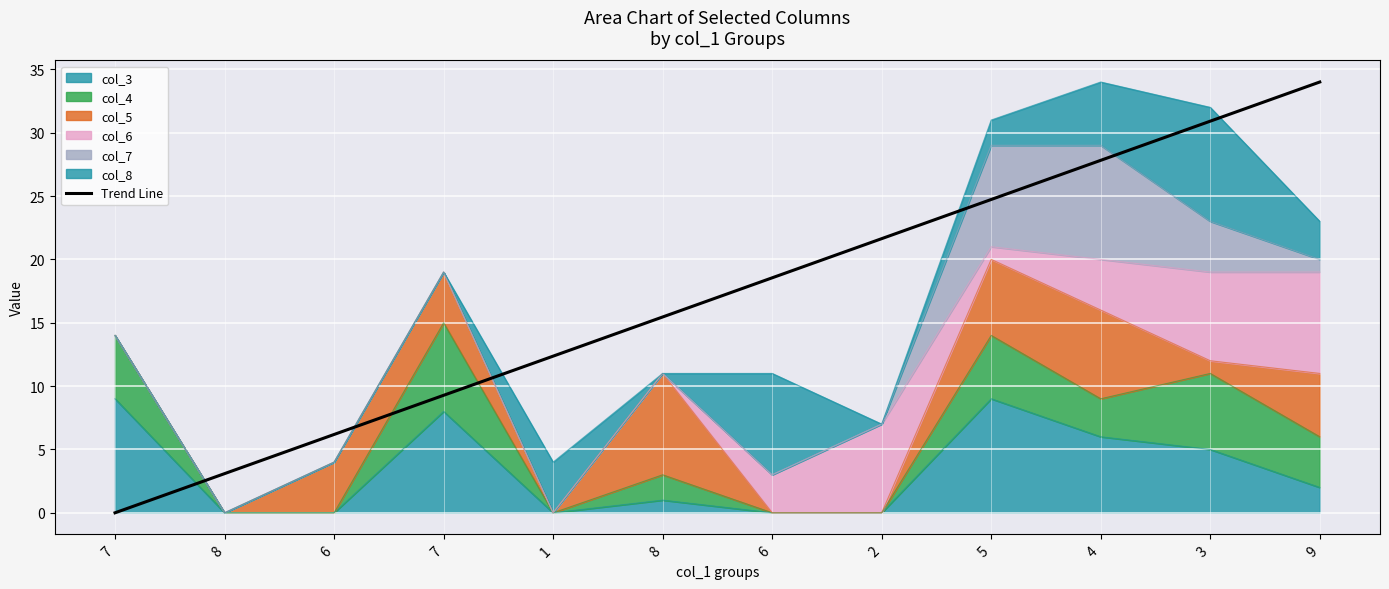

What is the label of the 10th point from the left?

4